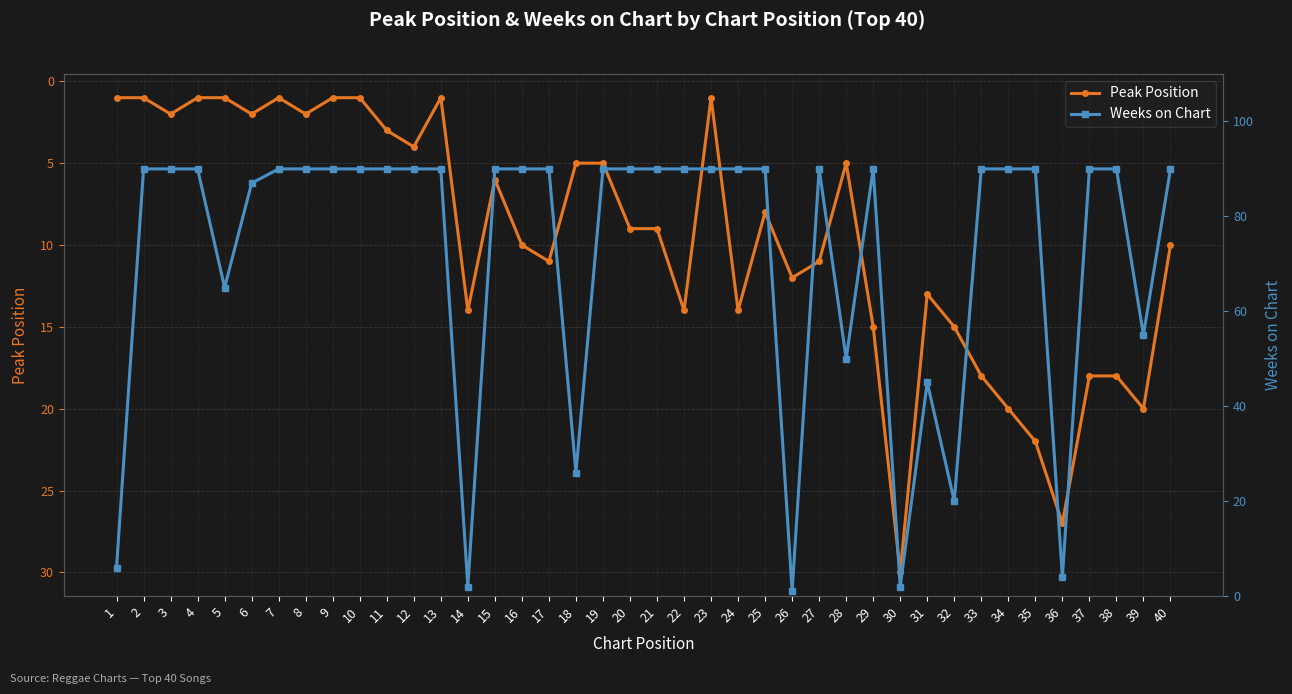

At which label is Peak Position closest to 15?

29